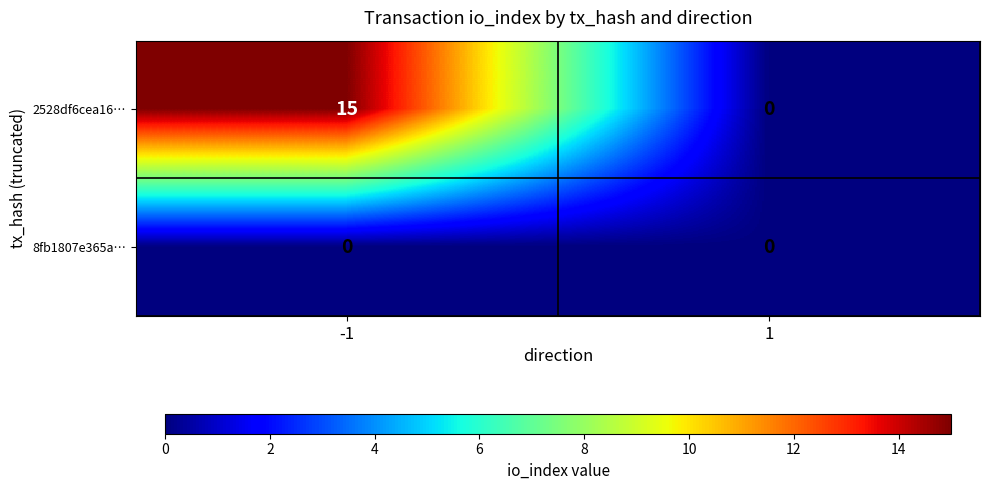

Reading left to right, what are all the values shown in this chart?

2528df6cea16…: -1=15	1=0
8fb1807e365a…: -1=0	1=0